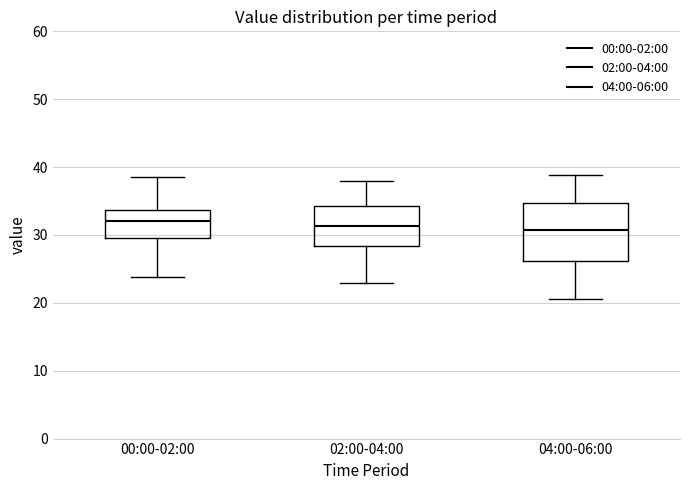

Reading left to right, read every box against the y-axis: the position of its median line, the range the box covers, and the ends of its whiskers. The values are not printed on the chart, so give them approximately, as read against the axis.

00:00-02:00: median 32, box 30 to 34, whiskers 24 to 38
02:00-04:00: median 31, box 28 to 34, whiskers 23 to 38
04:00-06:00: median 31, box 26 to 35, whiskers 21 to 39